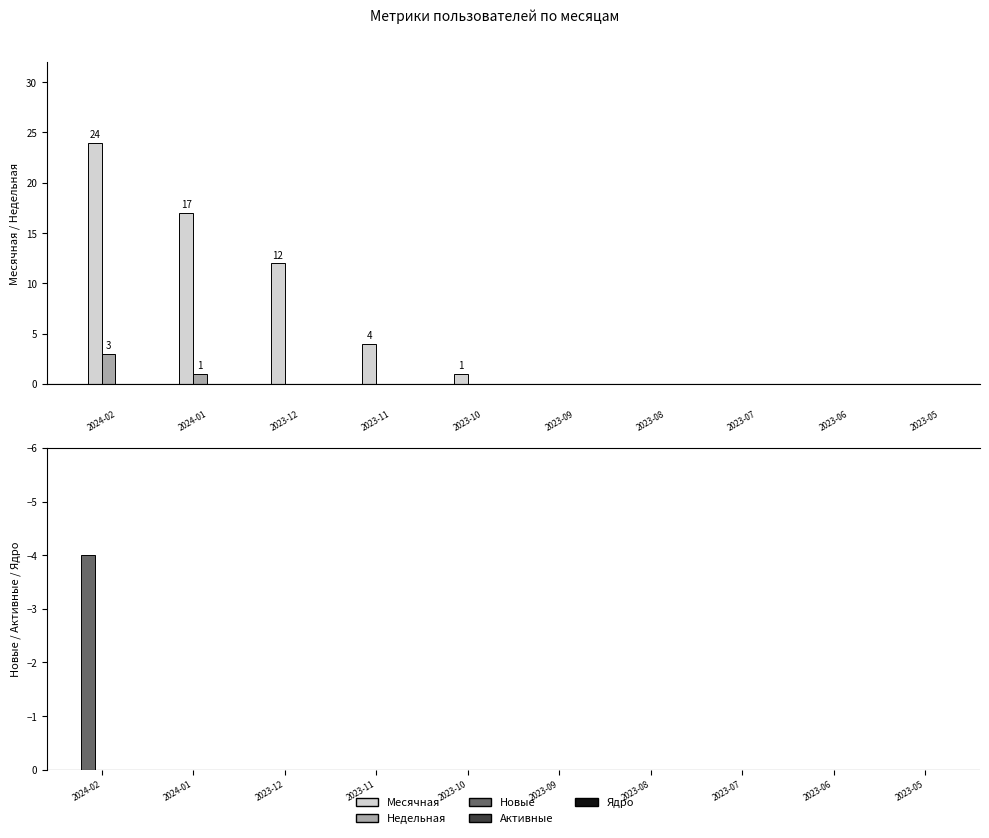

What is the maximum value for Недельная?

3